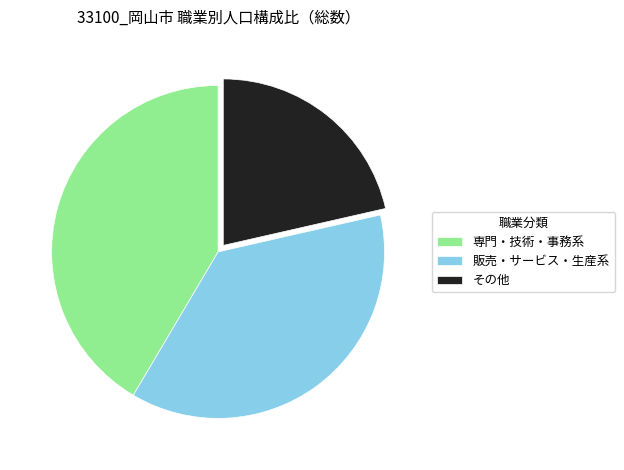

Is the sum of 専門・技術・事務系 and その他 greater than half?

Yes